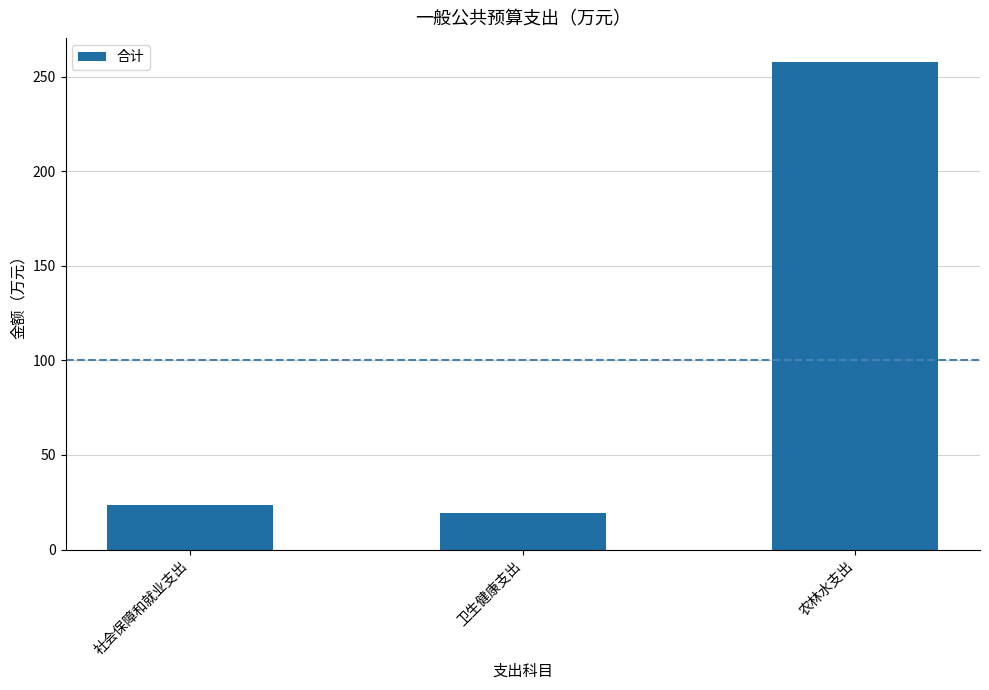

List the labels in order of value, smallest first.

卫生健康支出, 社会保障和就业支出, 农林水支出